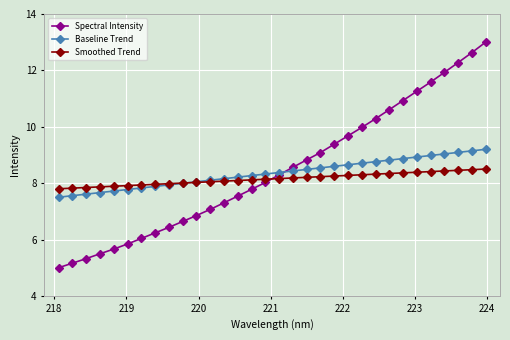

What is the minimum value shown in the chart?

5.0